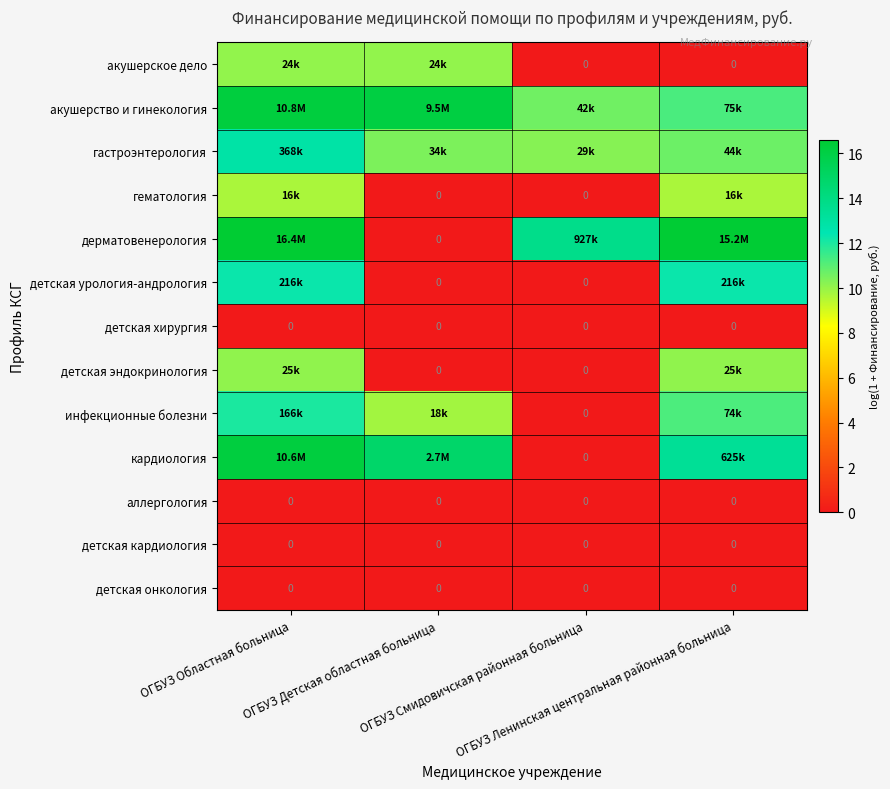

List the labels in order of детская онкология value, smallest first.

ОГБУЗ Областная больница, ОГБУЗ Детская областная больница, ОГБУЗ Смидовичская районная больница, ОГБУЗ Ленинская центральная районная больница